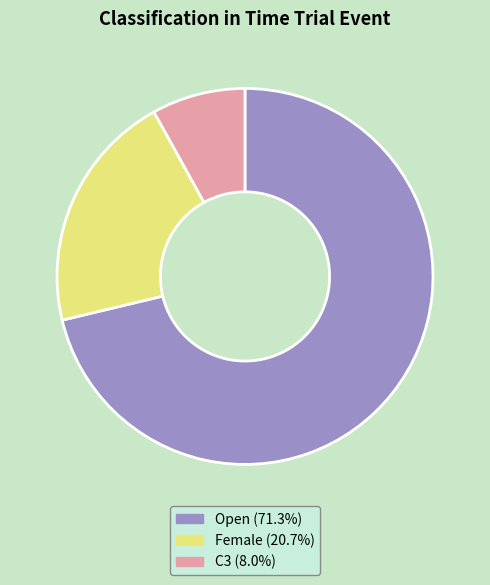

Do C3 (8.0%) and Open (71.3%) together represent more than half of the pie?

Yes